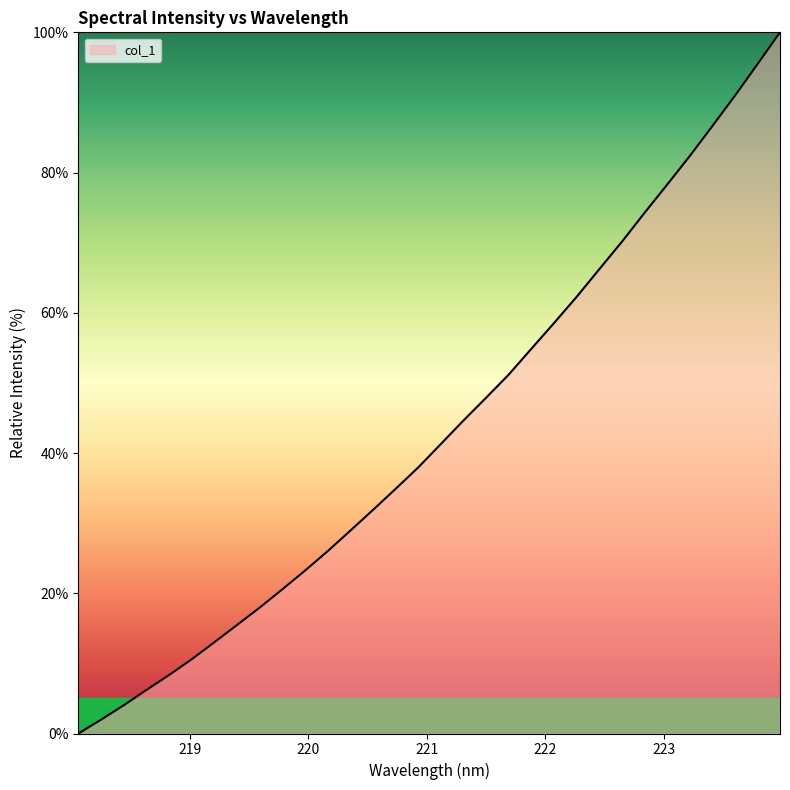

What is the greatest value displayed?

100.0